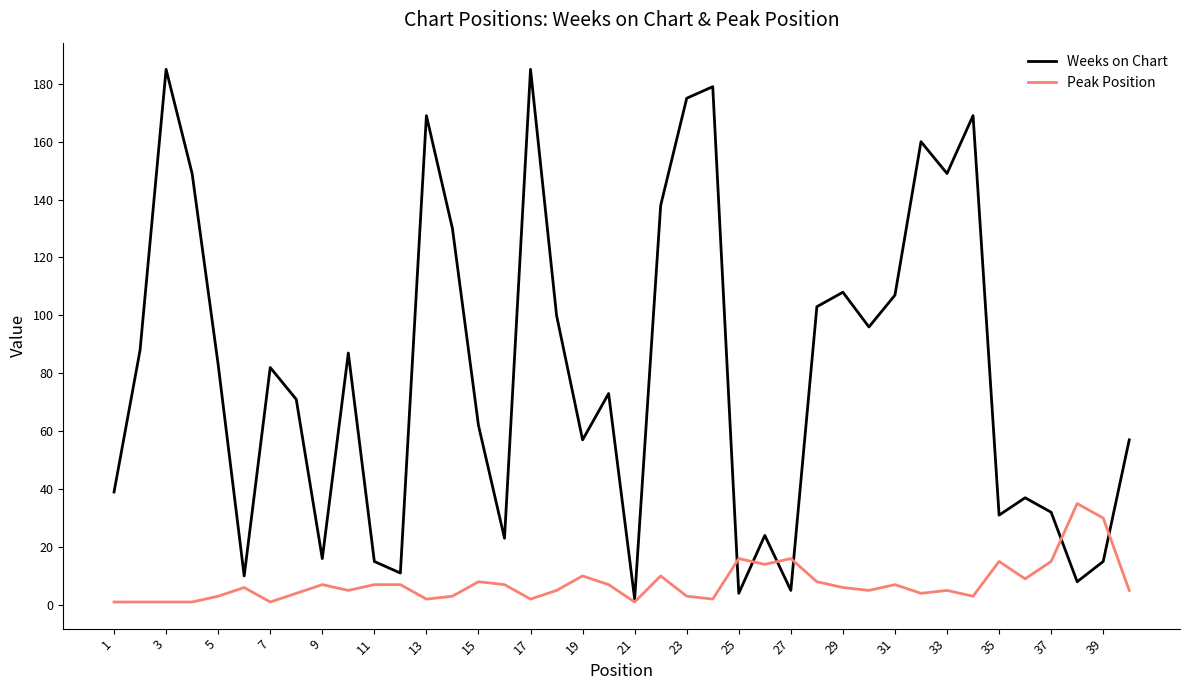

Rank the series by their maximum value, from highest to lowest.

Weeks on Chart, Peak Position